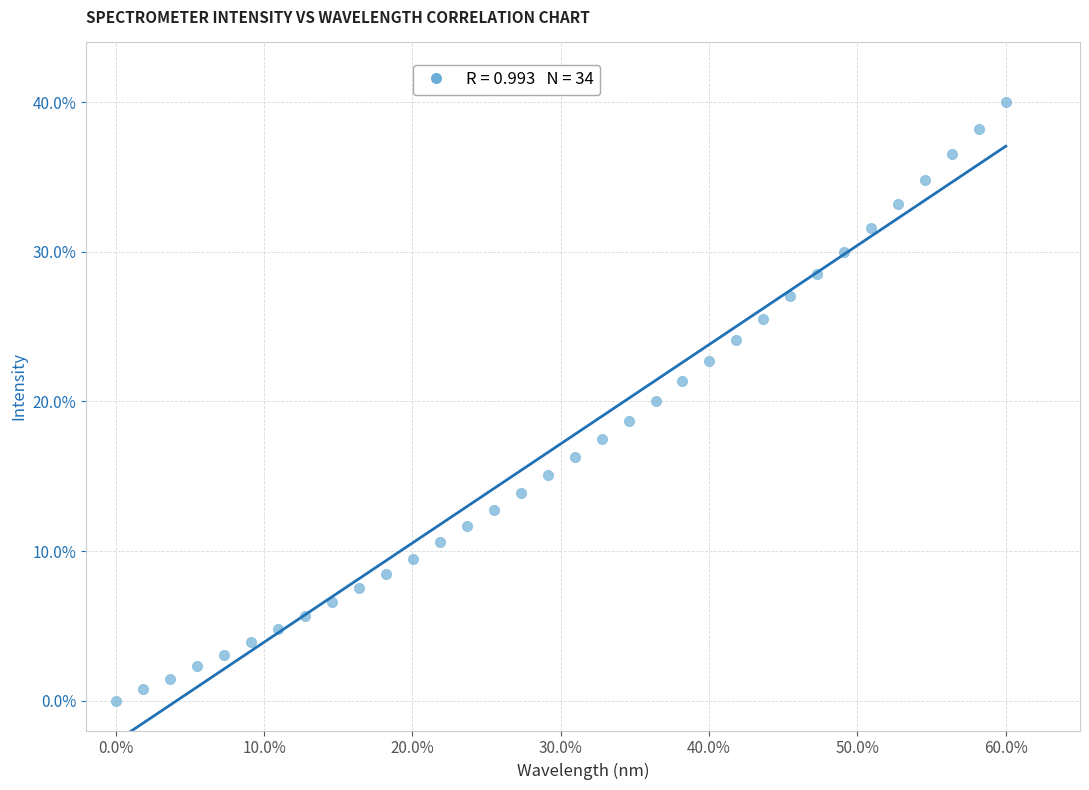

What is the range of X values (max minus min)?

60.0